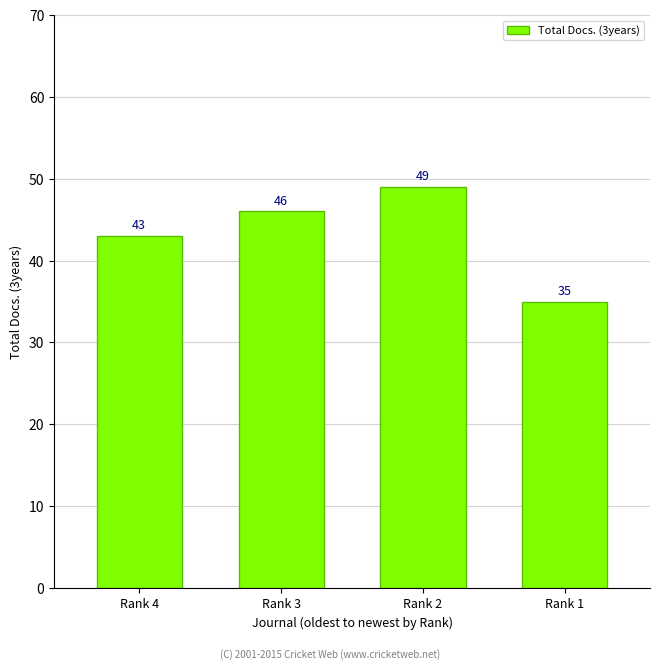

What is the minimum value shown in the chart?

35